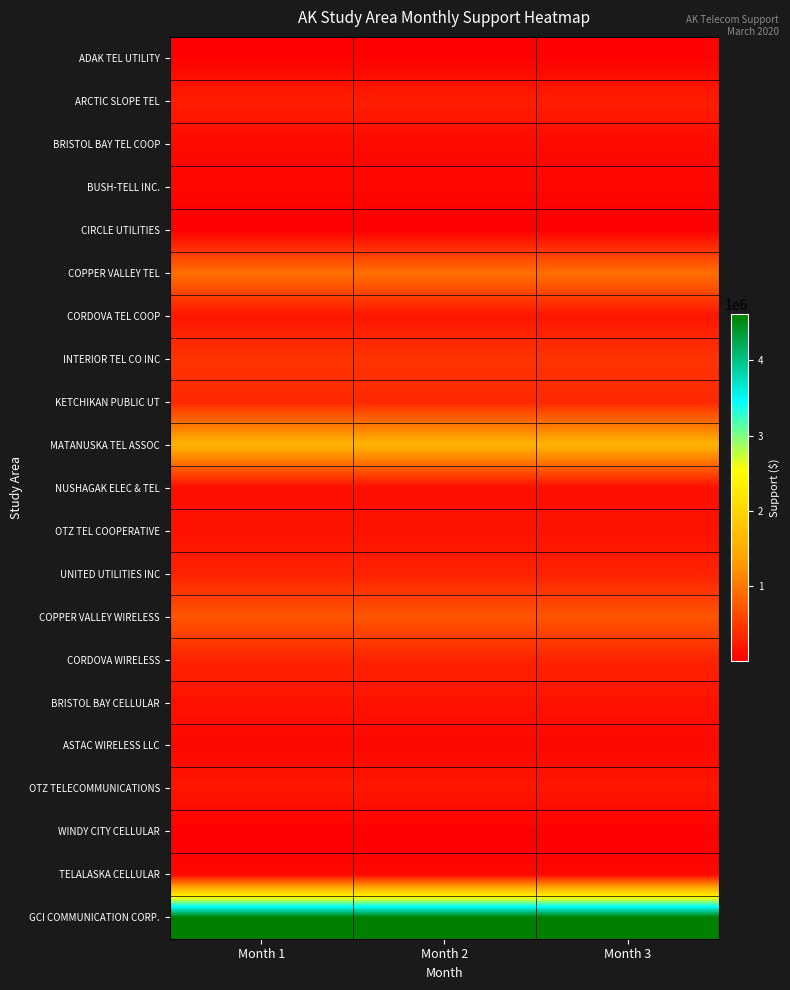

What is the total value across all series at Month 3?

10692811.0